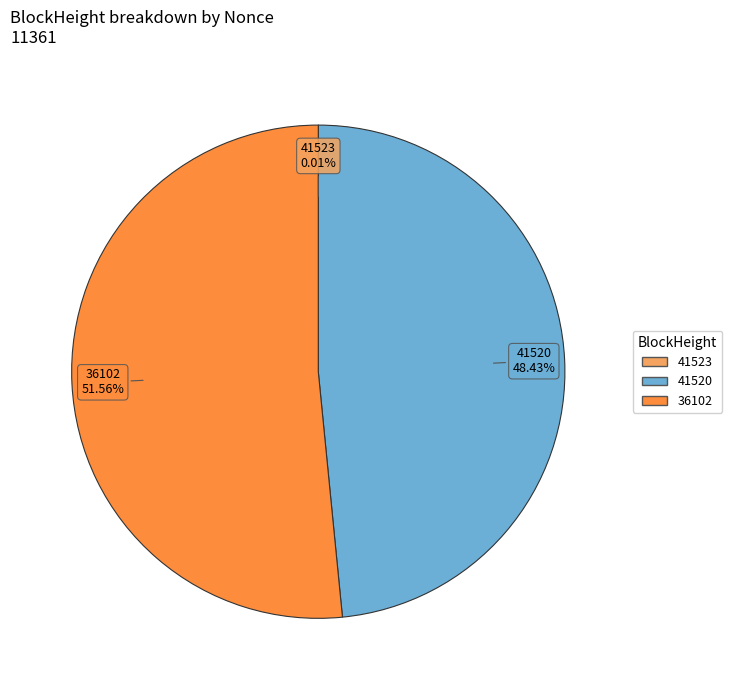

Is there any slice that represents more than half of the pie?

Yes